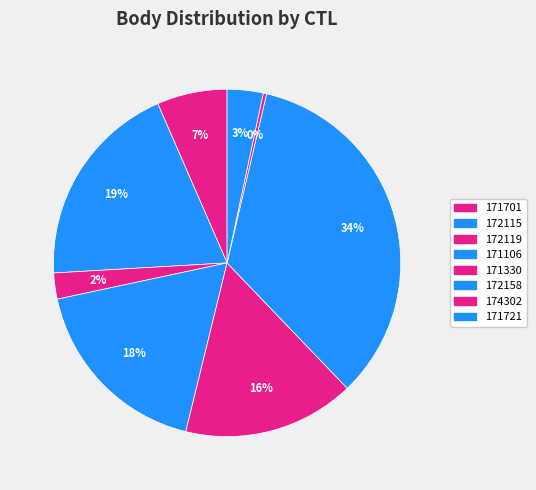

Rank the categories by value from highest to lowest.

172158, 172115, 171106, 171330, 171701, 171721, 172119, 174302